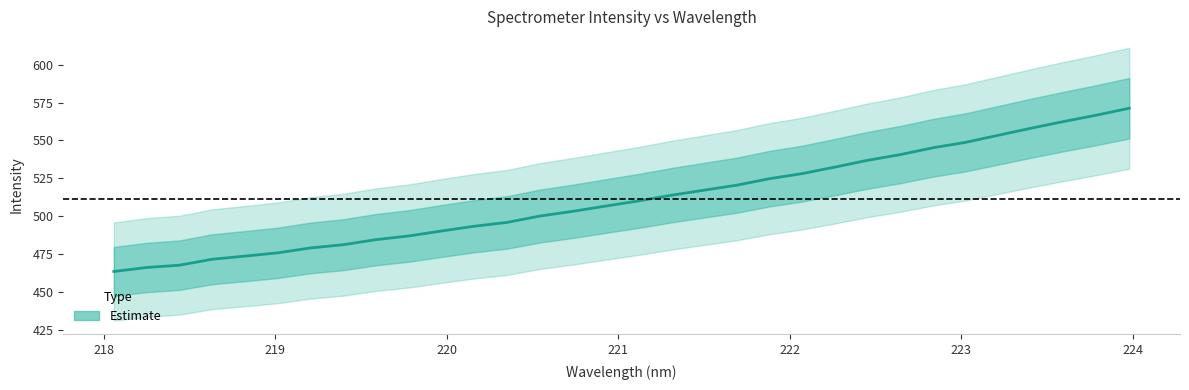

How many lines are shown in the chart?

1